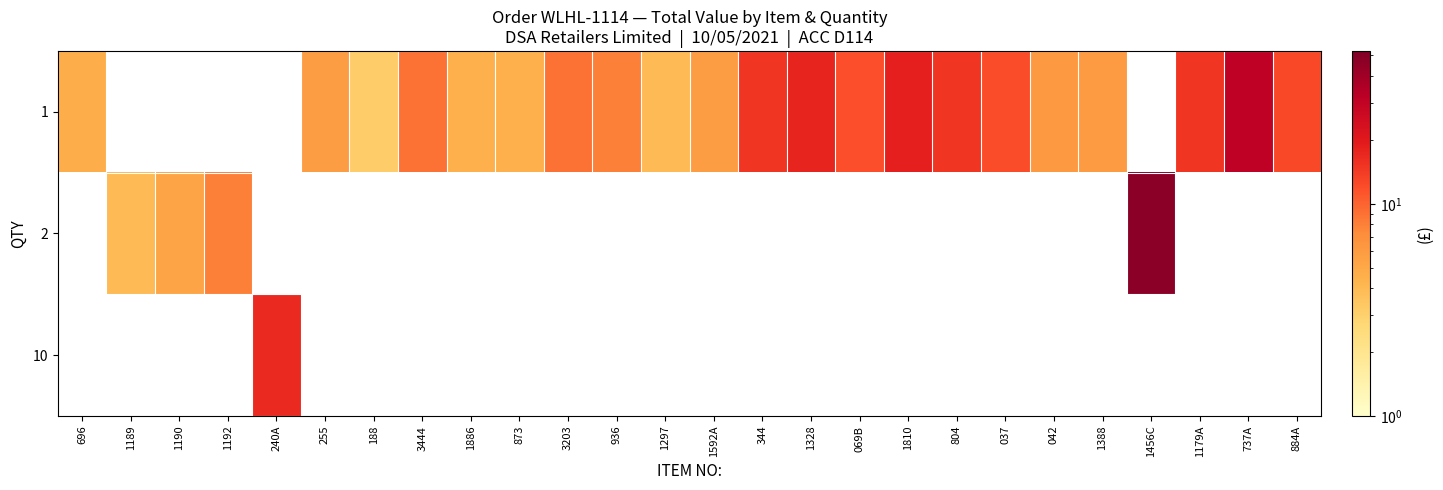

Read the 1 value at 696.

4.7